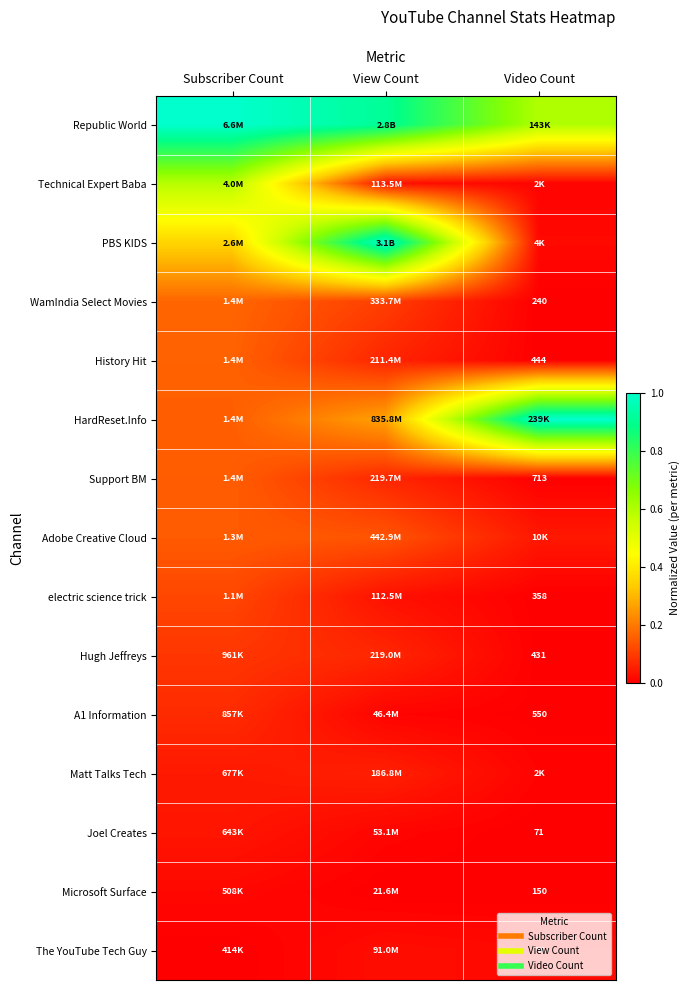

Rank the categories by electric science trick value from lowest to highest.

Video Count, View Count, Subscriber Count